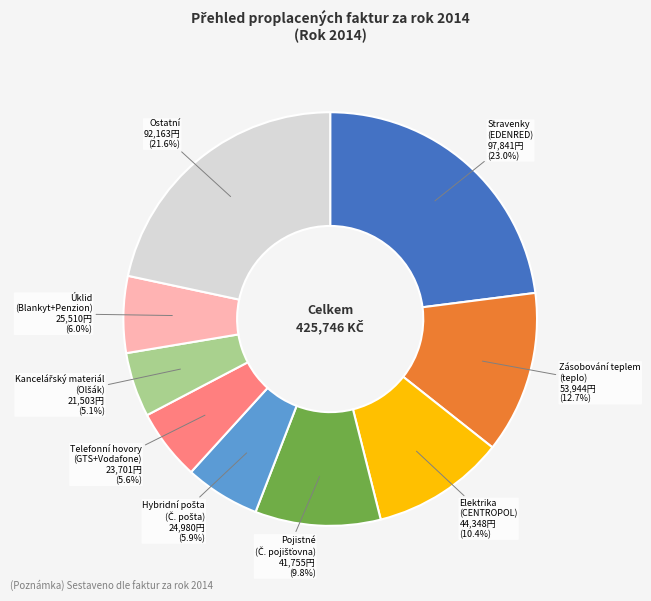

Is there any slice that represents more than half of the pie?

No